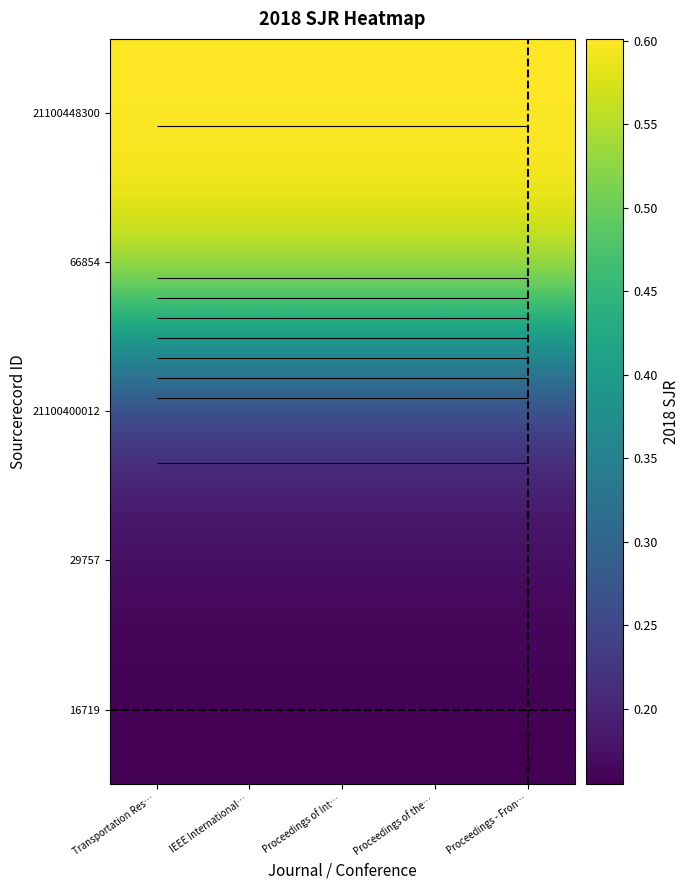

Rank the series by their maximum value, from lowest to highest.

16719, 29757, 21100400012, 66854, 21100448300